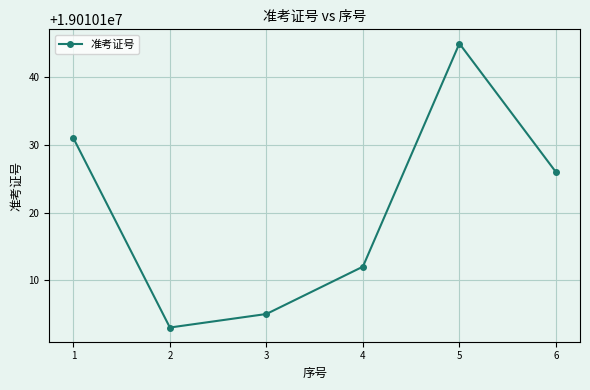

Rank the categories by value from highest to lowest.

5, 1, 6, 4, 3, 2